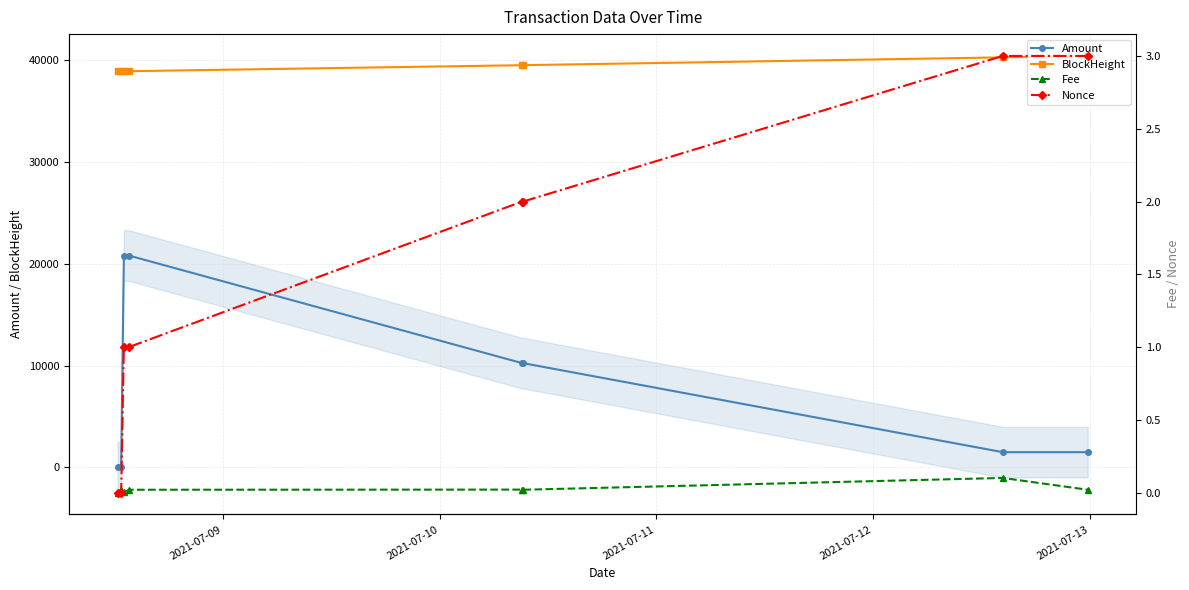

True or false: BlockHeight and Amount cross at least once.

False